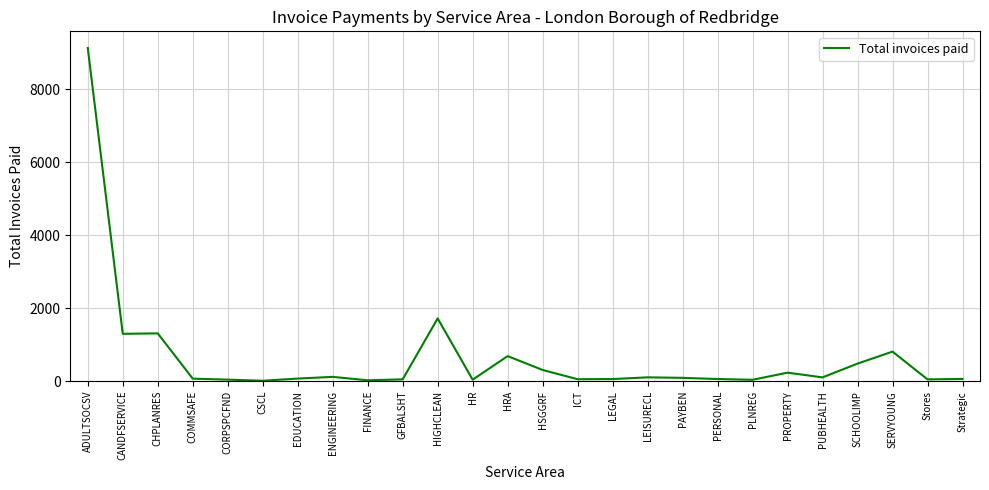

What is the change in value from COMMSAFE to HRA?

+618